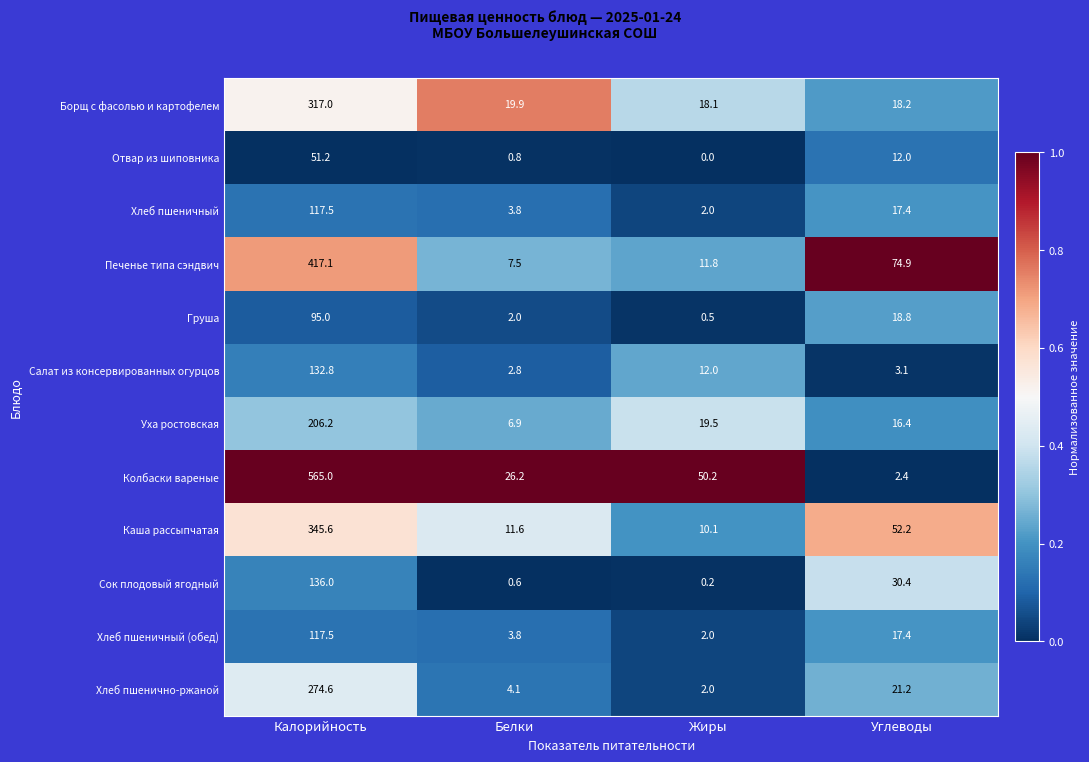

What is the average value of the Груша series?

29.1